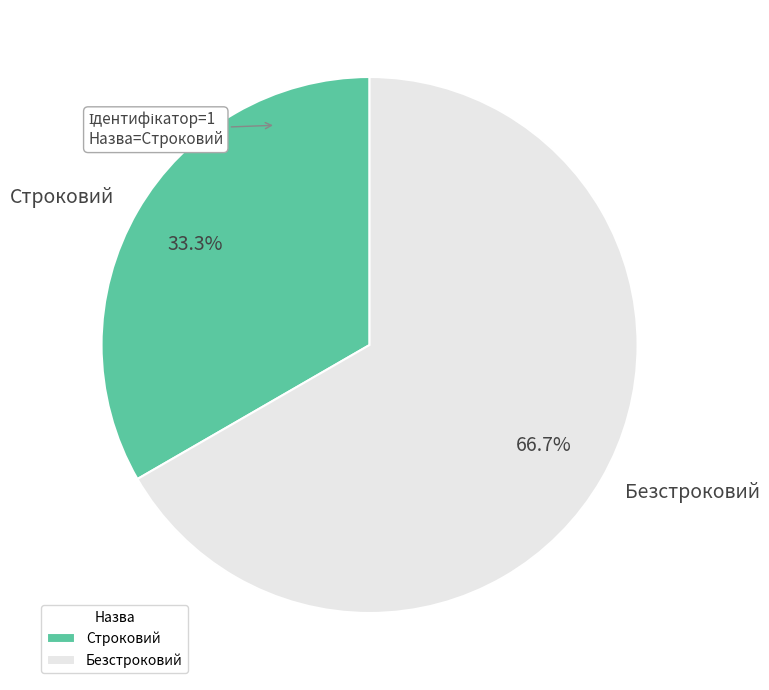

Does Безстроковий represent more than half of the total?

Yes